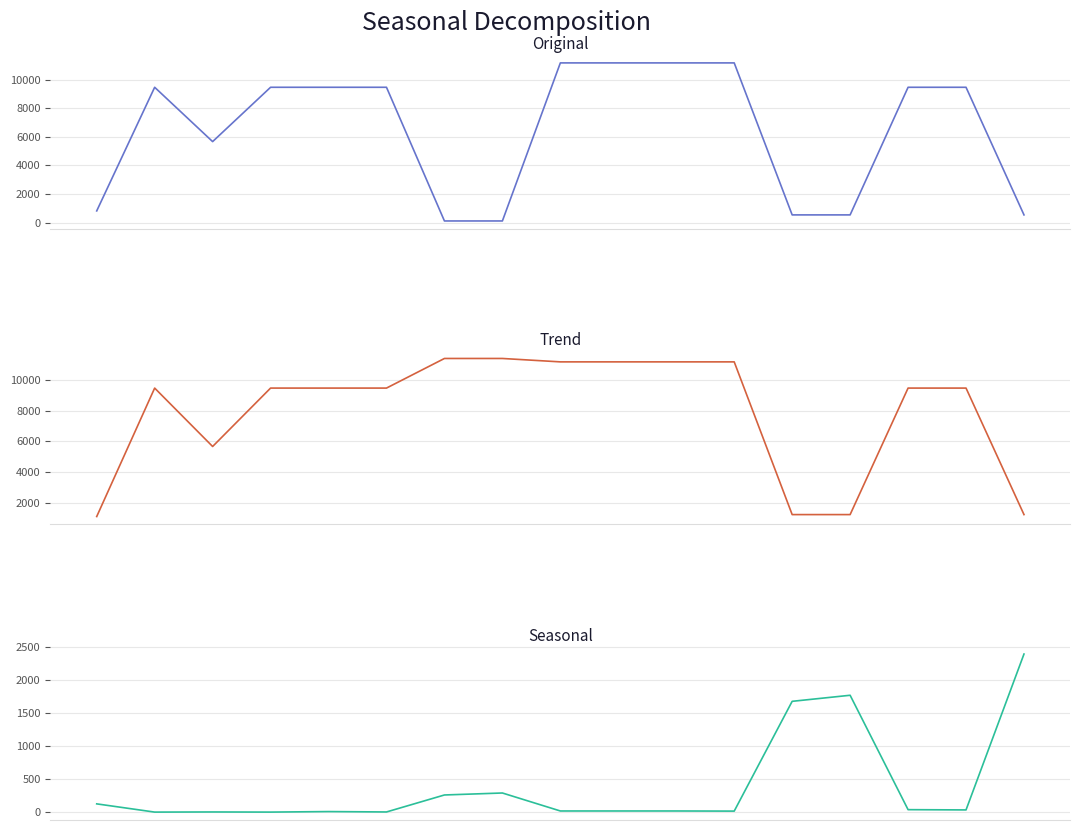

The Залишок series shows 8.2 at 14. True or false?

False